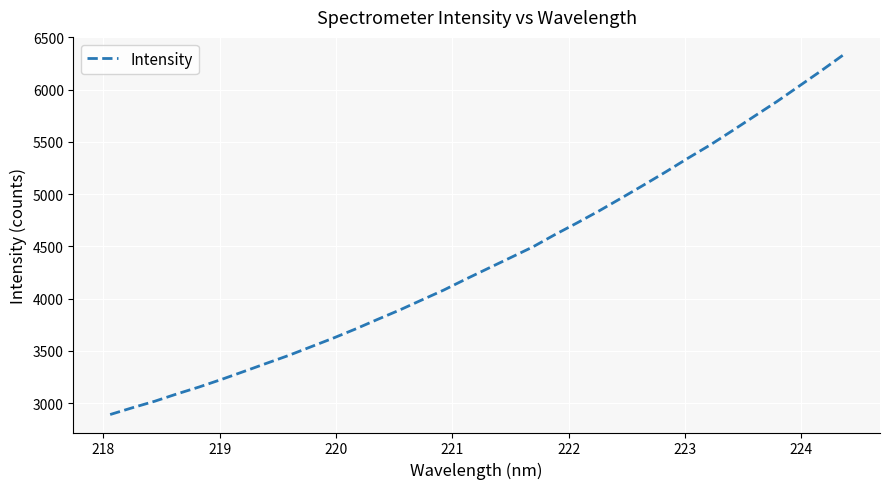

Is this an area chart (filled region under the line)?

No